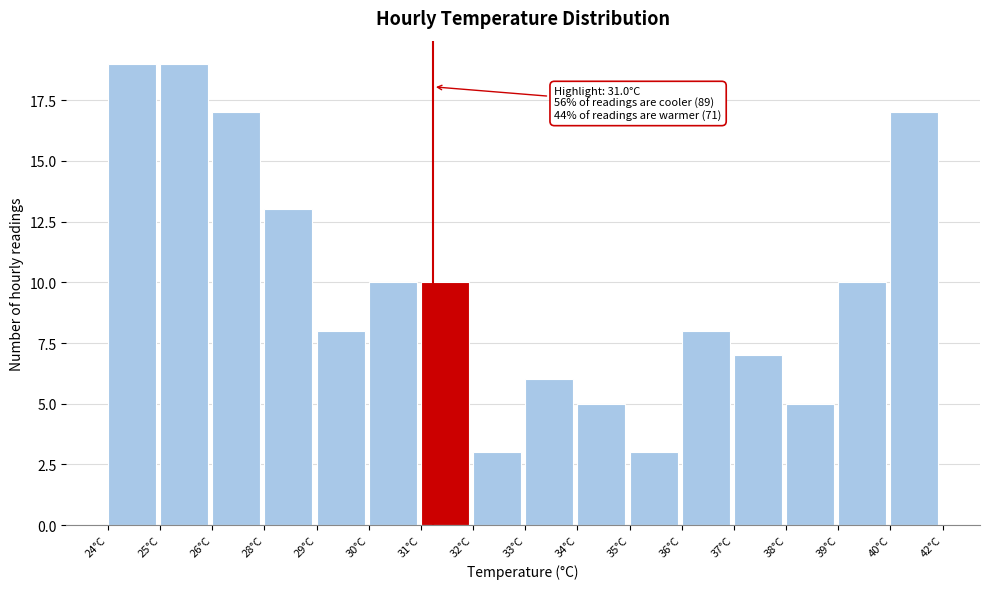

Reading right to left, list all the values displayed in this chart.

17	10	5	7	8	3	5	6	3	10	10	8	13	17	19	19